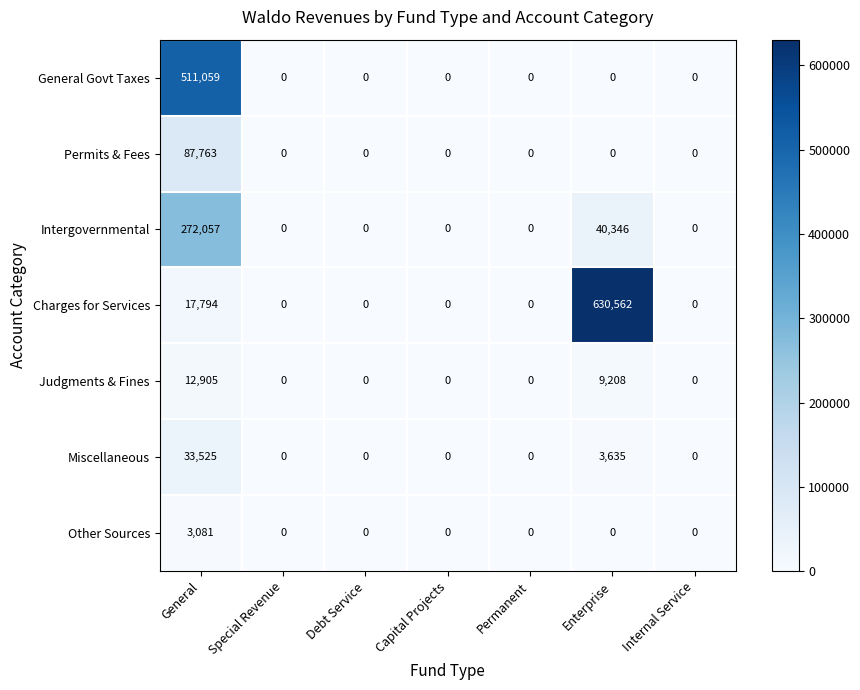

What is the difference between the second highest and second lowest values in the Intergovernmental series?

40346